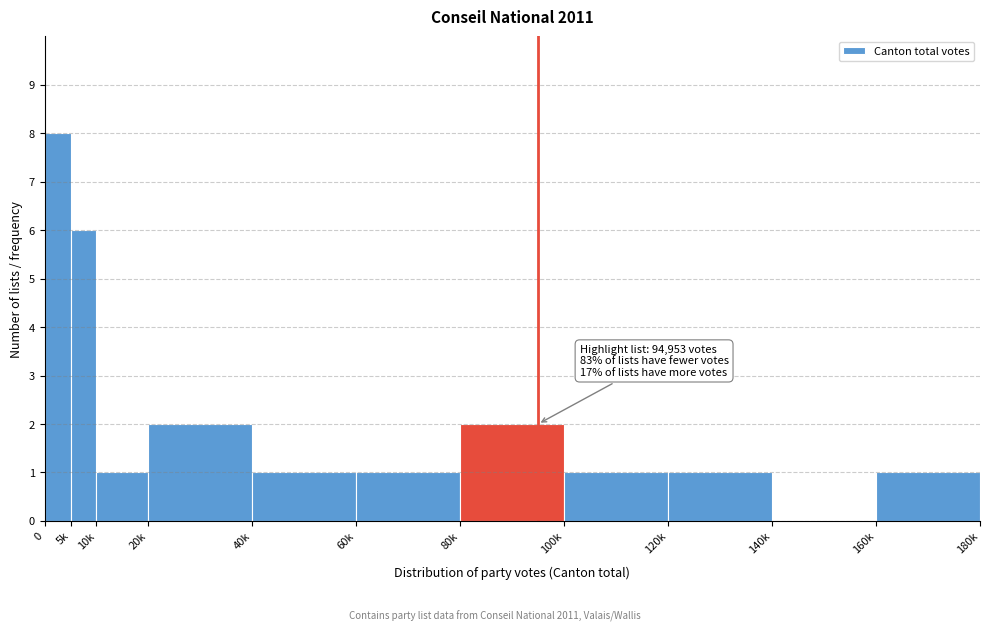

Reading left to right, extract all data points from this chart.

0=8	5k=6	10k=1	20k=2	40k=1	60k=1	80k=2	100k=1	120k=1	140k=0	160k=1